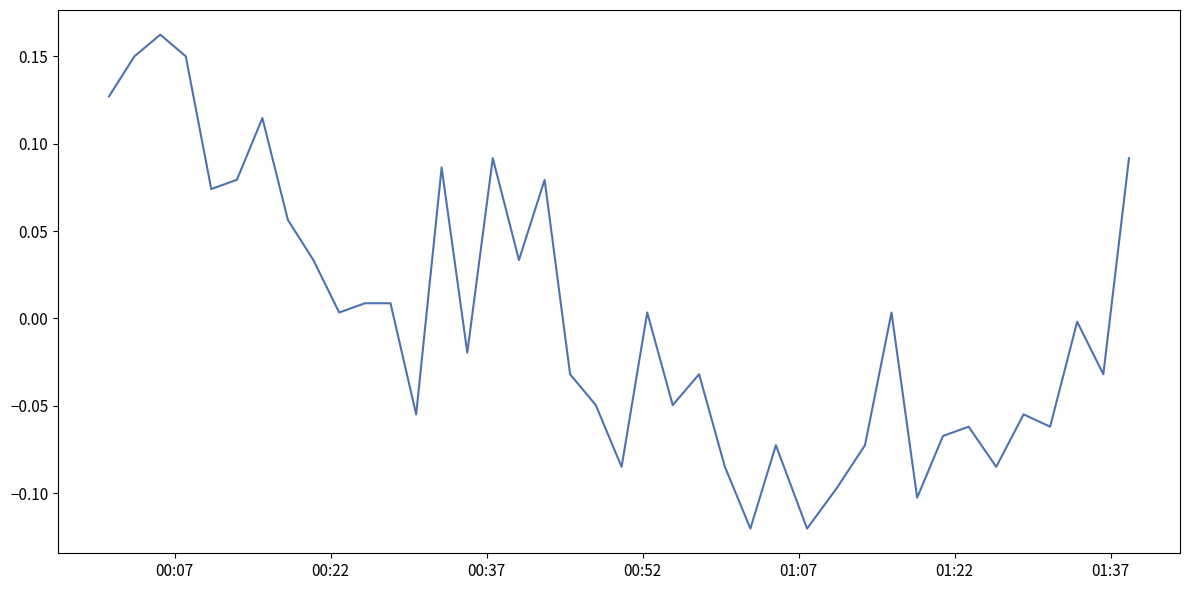

What is the smallest value displayed?

-0.1